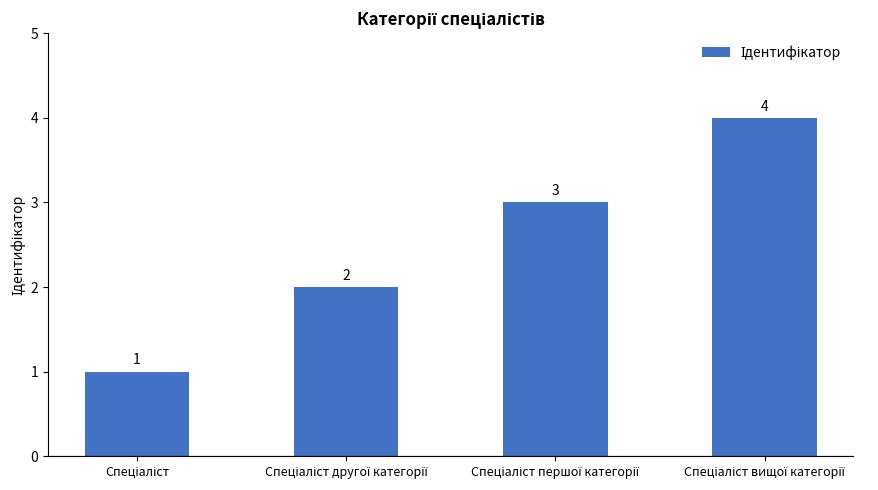

What is the sum of all values?

10